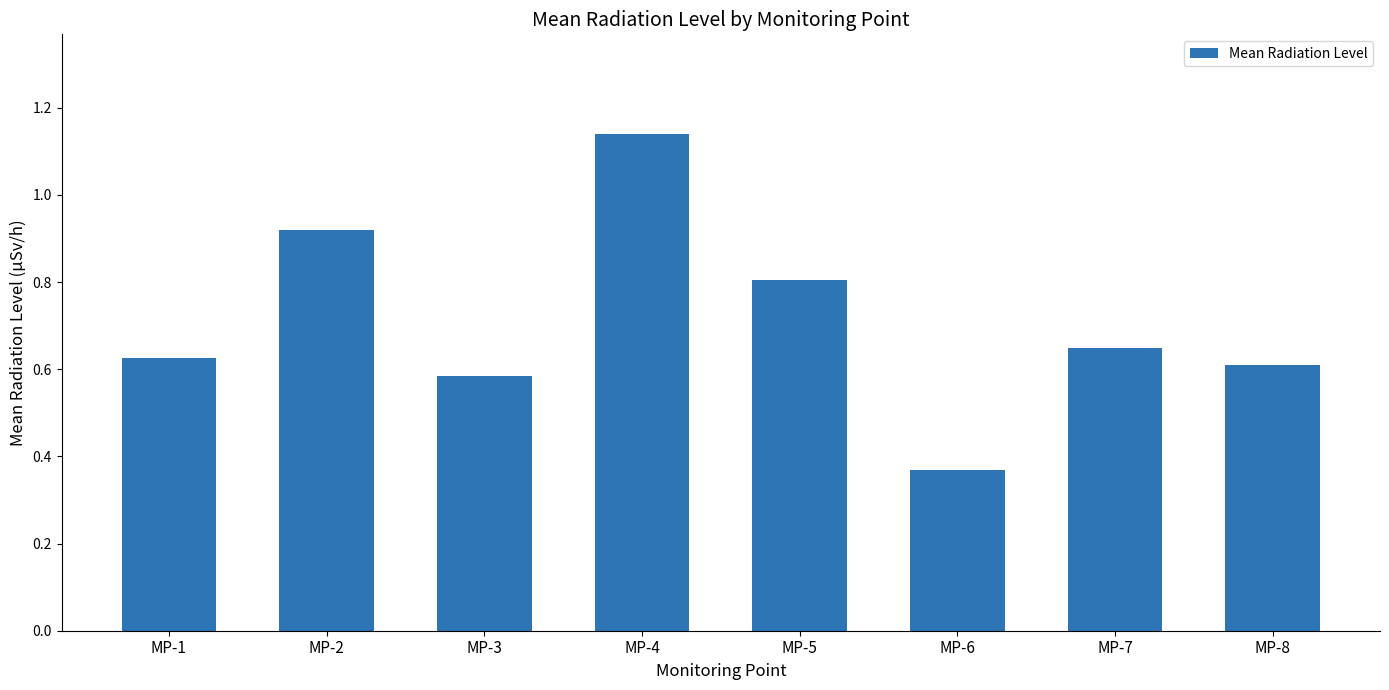

At which category does the chart reach its minimum across all series?

MP-6